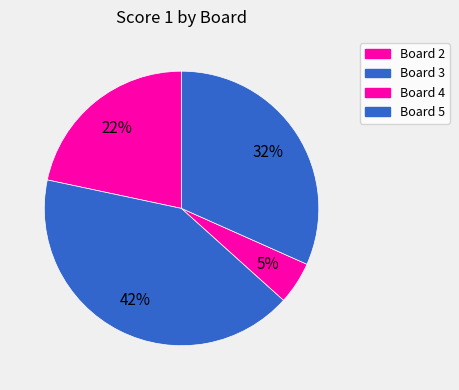

How many segments does this pie chart have?

4